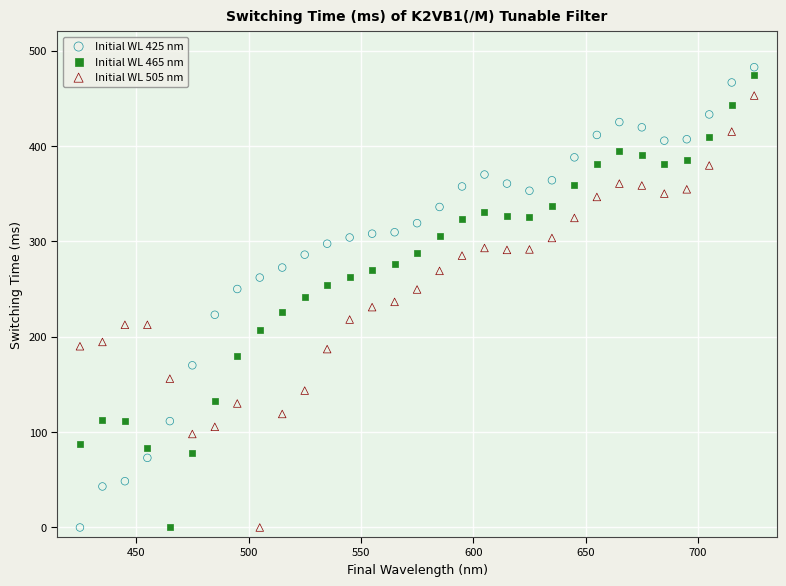

What are all the series names shown in the legend?

Initial WL 425 nm, Initial WL 465 nm, Initial WL 505 nm